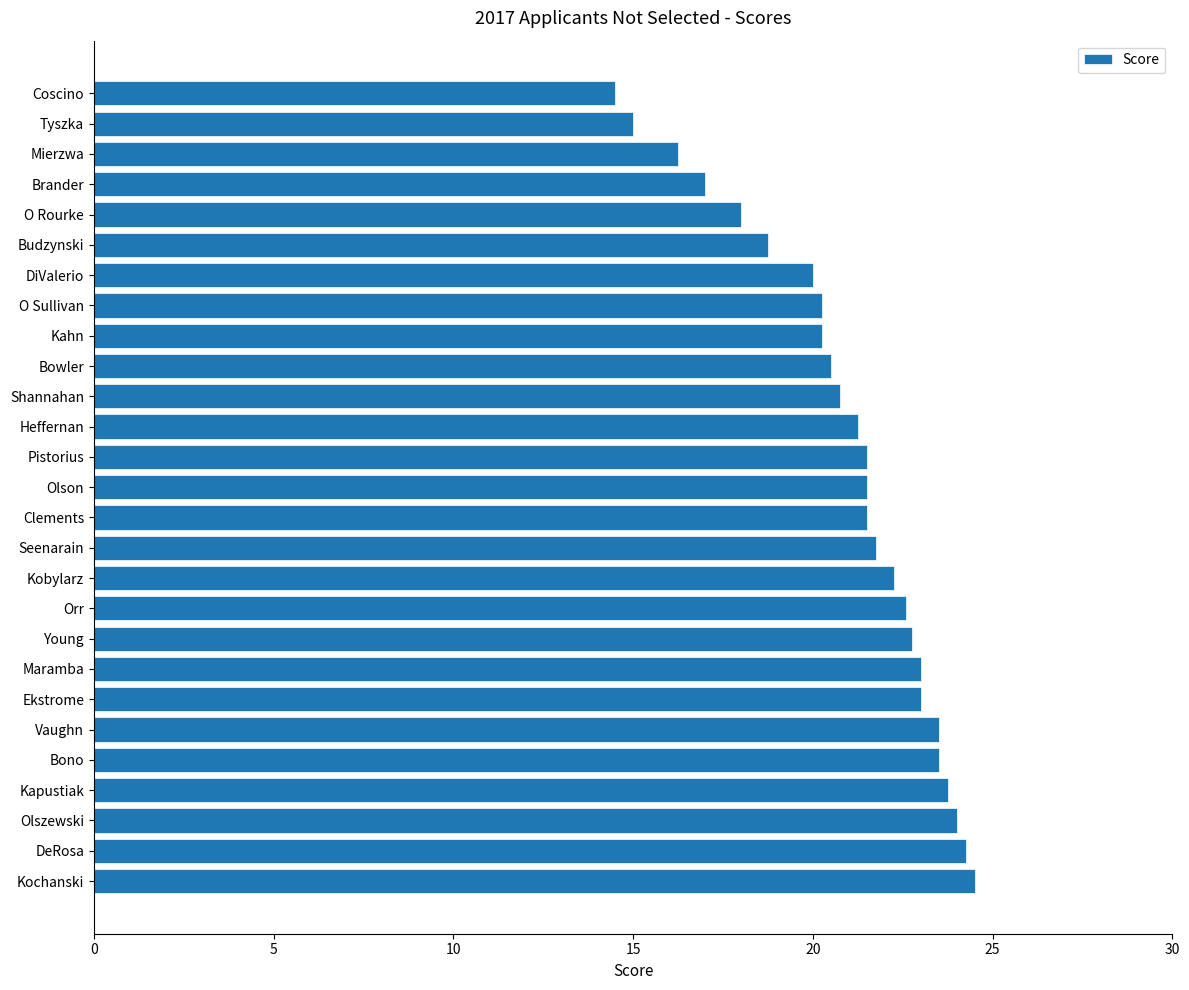

The chart shows a value of 20.2 at Kahn. True or false?

True